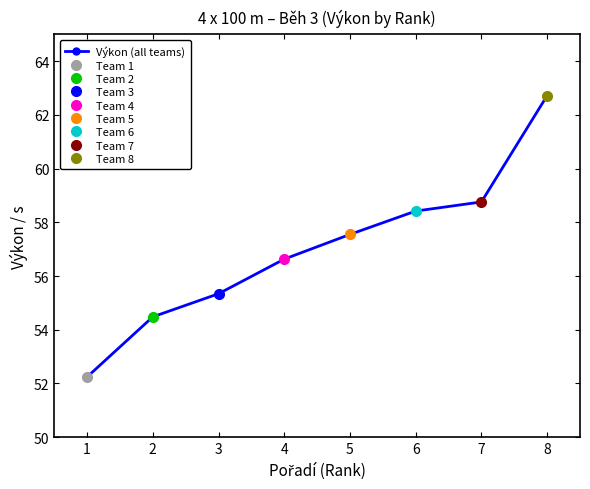

True or false: Výkon (all teams) has more than 1 interior local peaks.

False